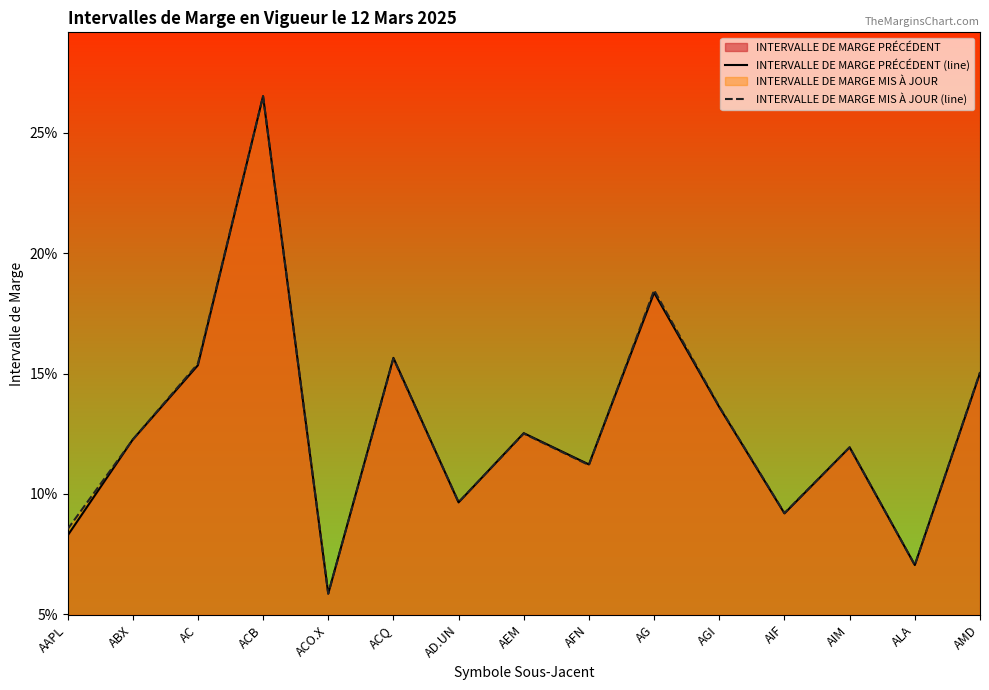

List the labels in order of INTERVALLE DE MARGE MIS À JOUR (line) value, largest first.

ACB, AG, ACQ, AC, AMD, AGI, AEM, ABX, AIM, AFN, AD.UN, AIF, AAPL, ALA, ACO.X